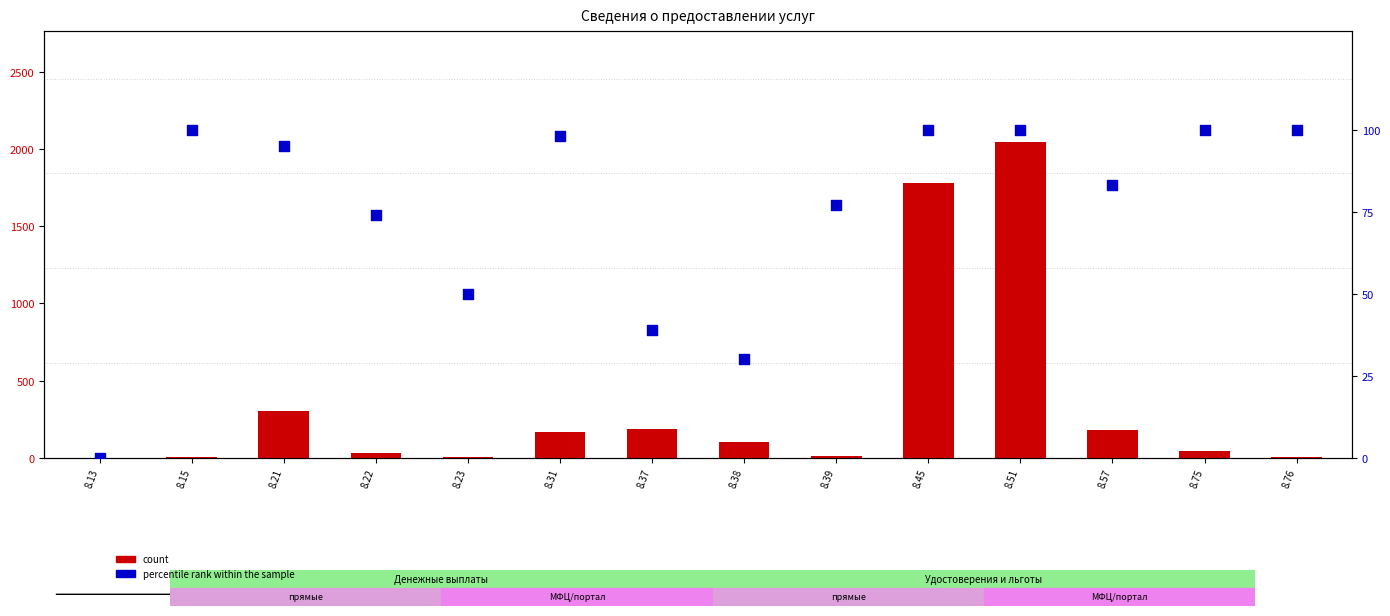

Which series reaches the maximum Y coordinate?

count